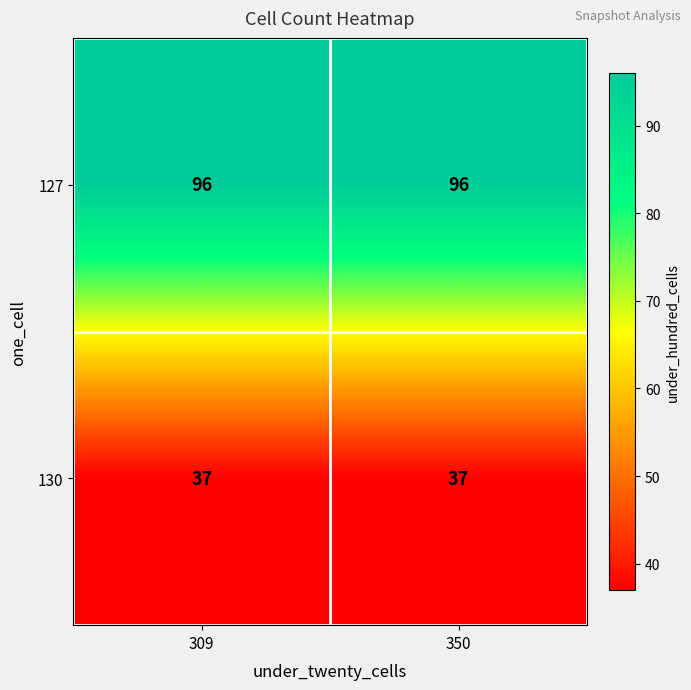

Read the 130 value at 350.

37